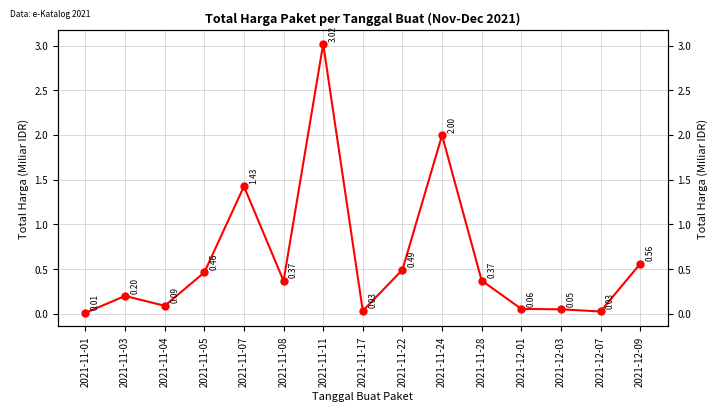

What is the approximate value at 2021-11-24?

2.0